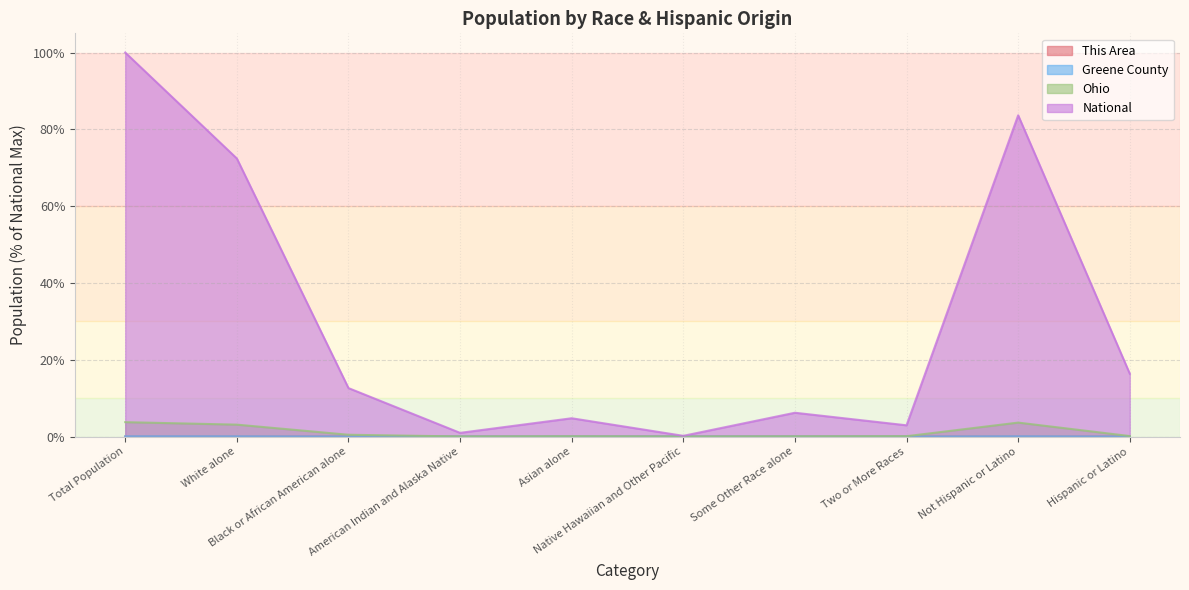

At which category is the sum across all series the highest?

Total Population